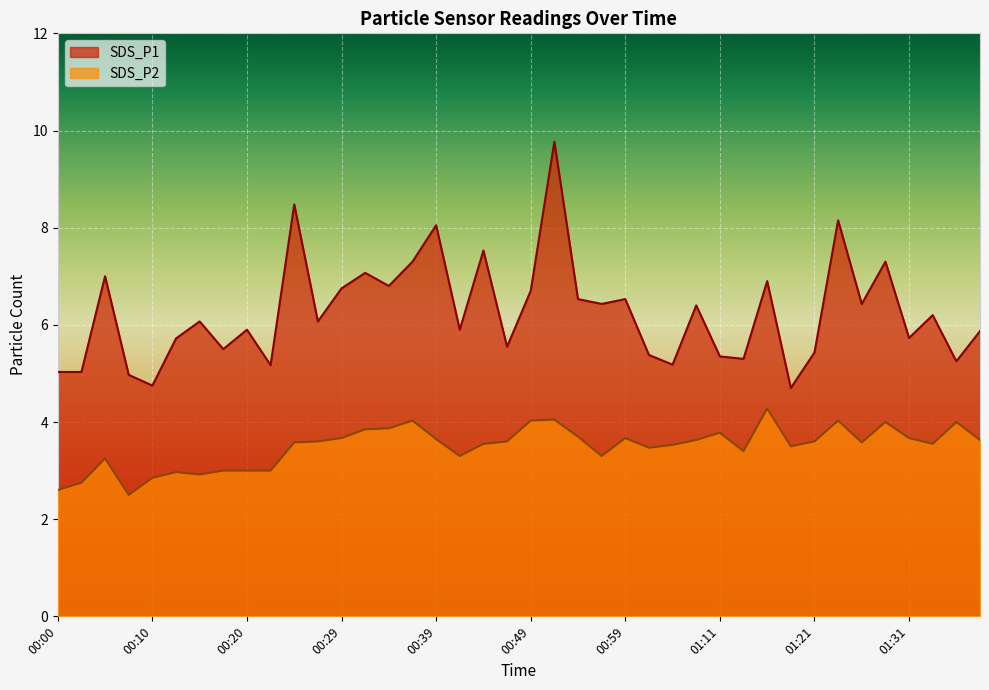

What value does the SDS_P1 series have at 00:05?

7.0